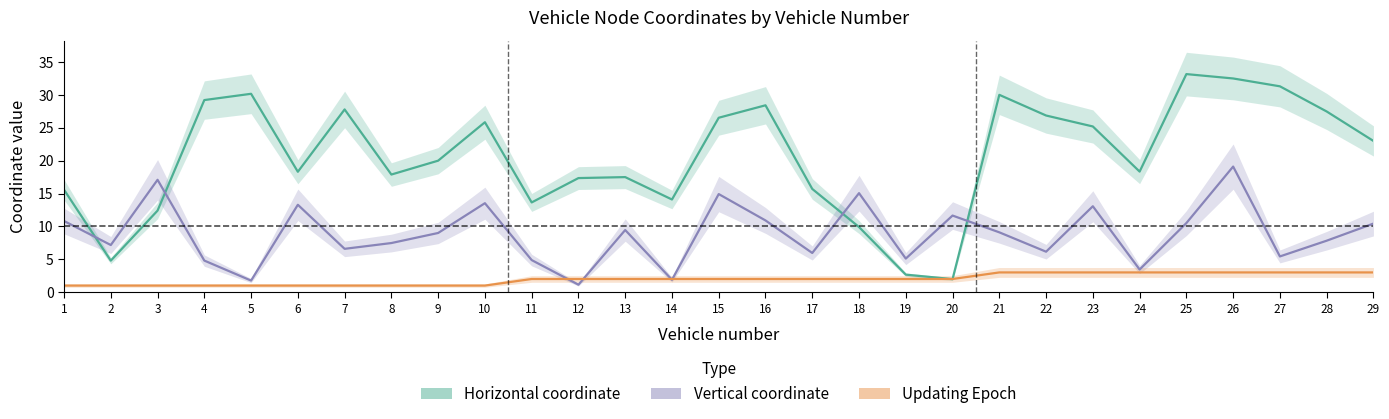

What is the value of the Horizontal coordinate point at the 13th from the left?

17.5